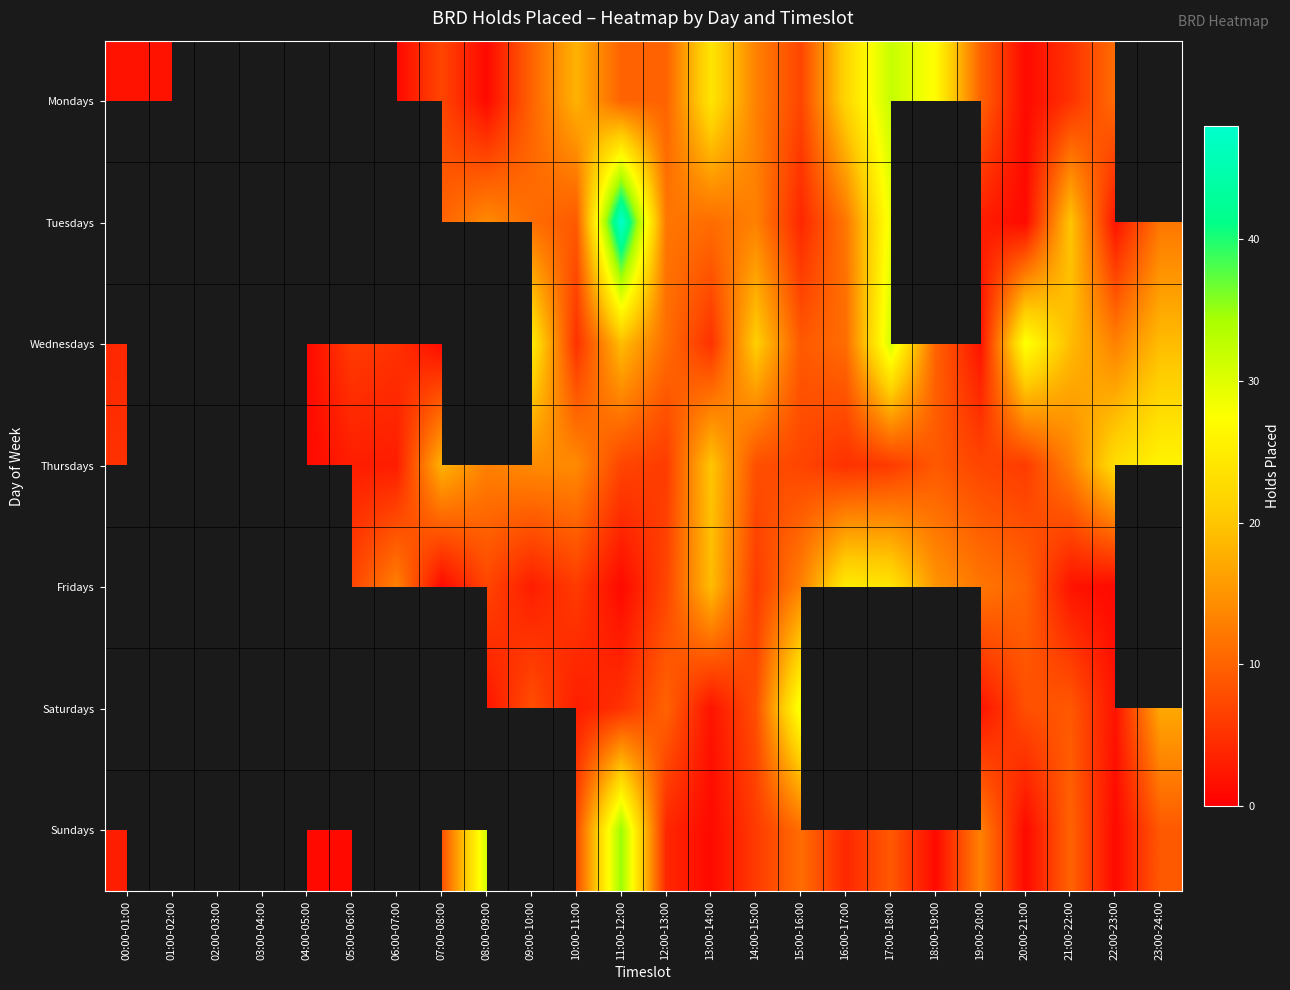

Which series has the widest spread of values?

Sundays